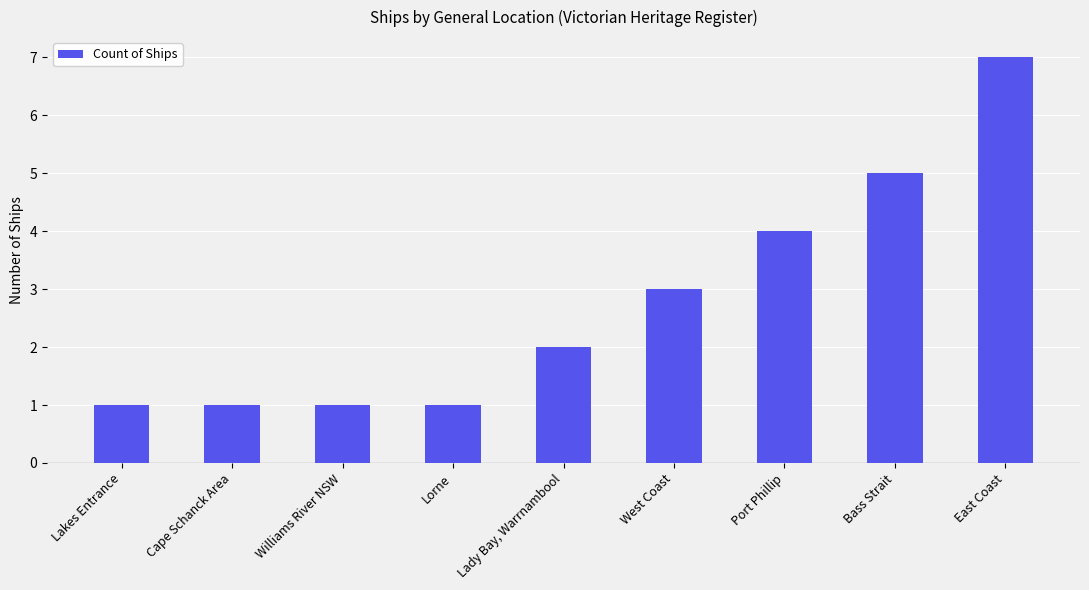

How many values are below 2?

4